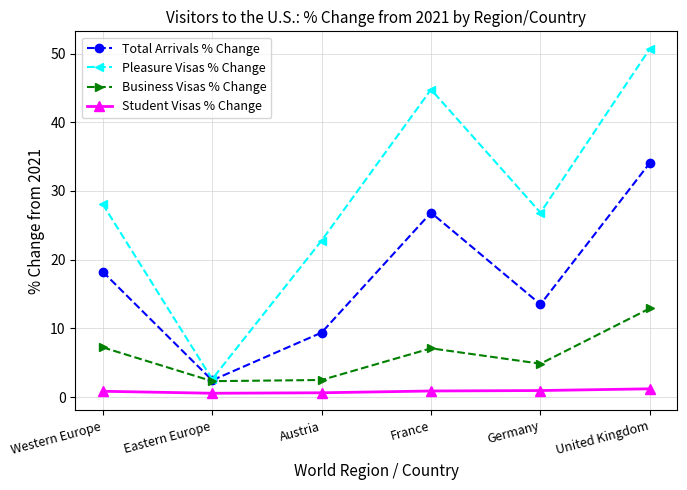

At which category does Total Arrivals % Change reach its first local valley?

Eastern Europe